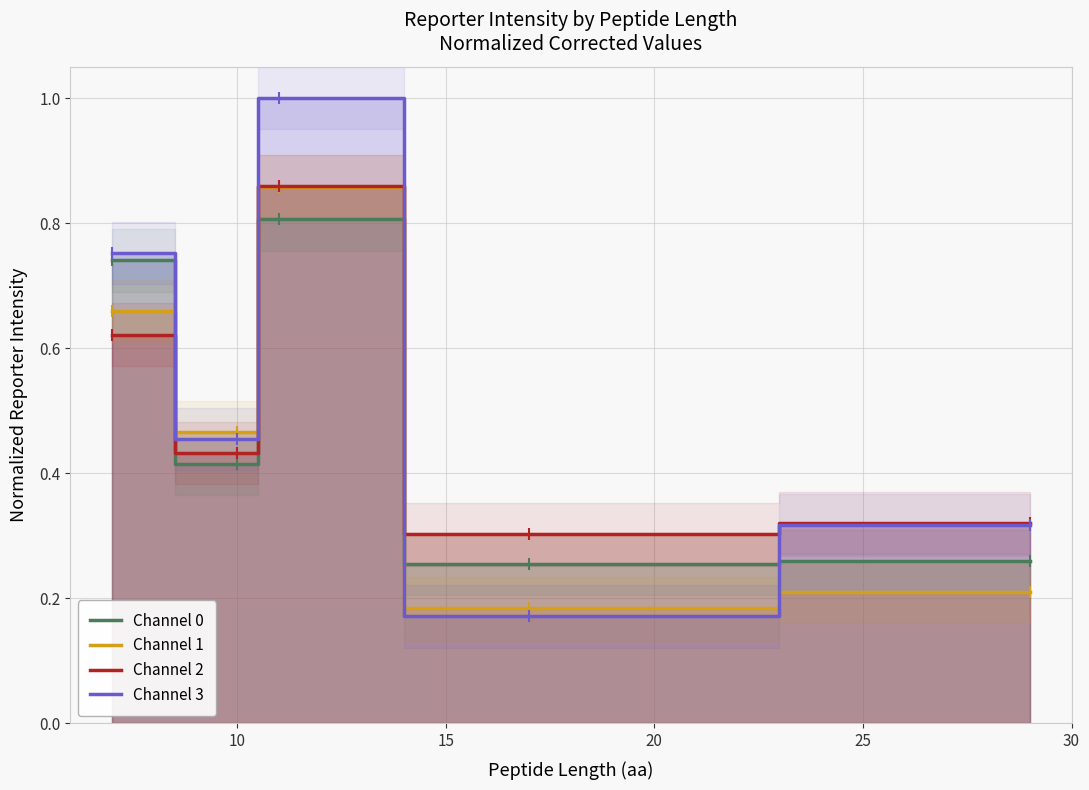

Which series has the largest total across all categories?

Channel 3